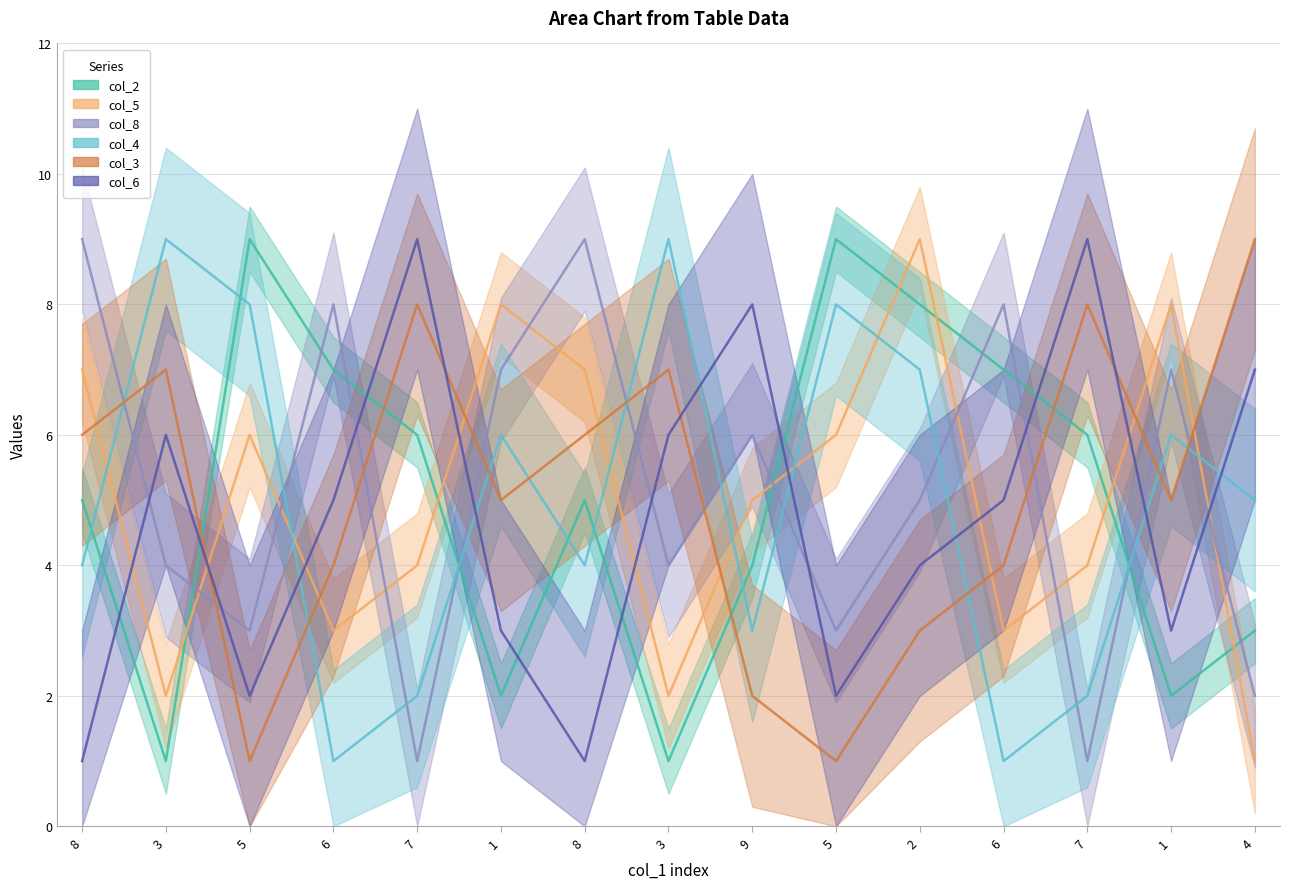

At how many categories does at least one series exceed 4?

15